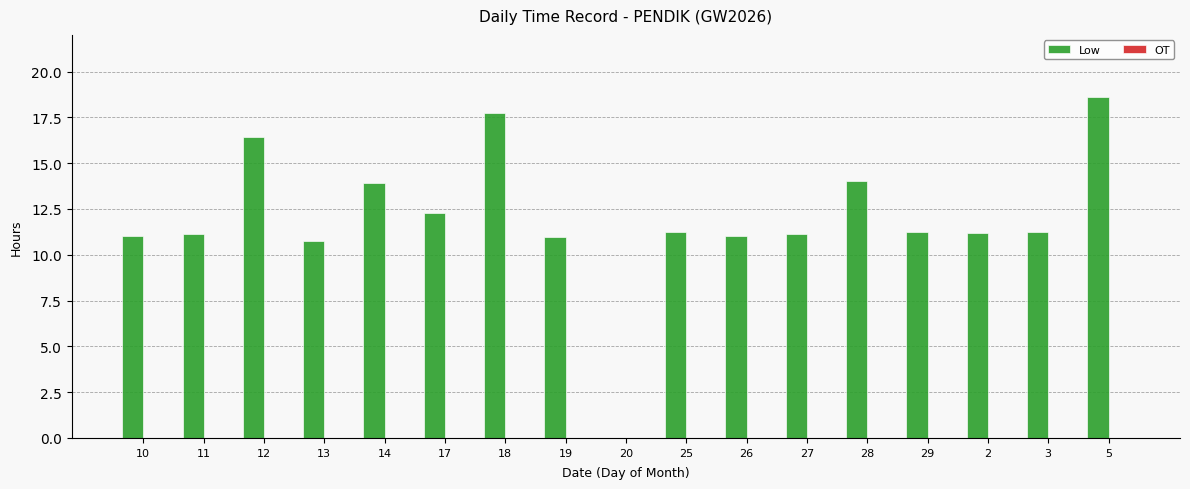

What is the sum of the values at 26 and 29?

22.3